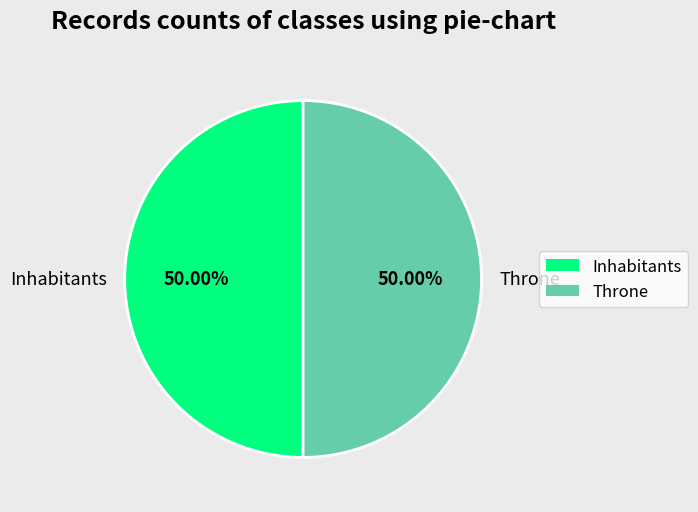

Do Throne and Inhabitants together represent more than half of the pie?

Yes